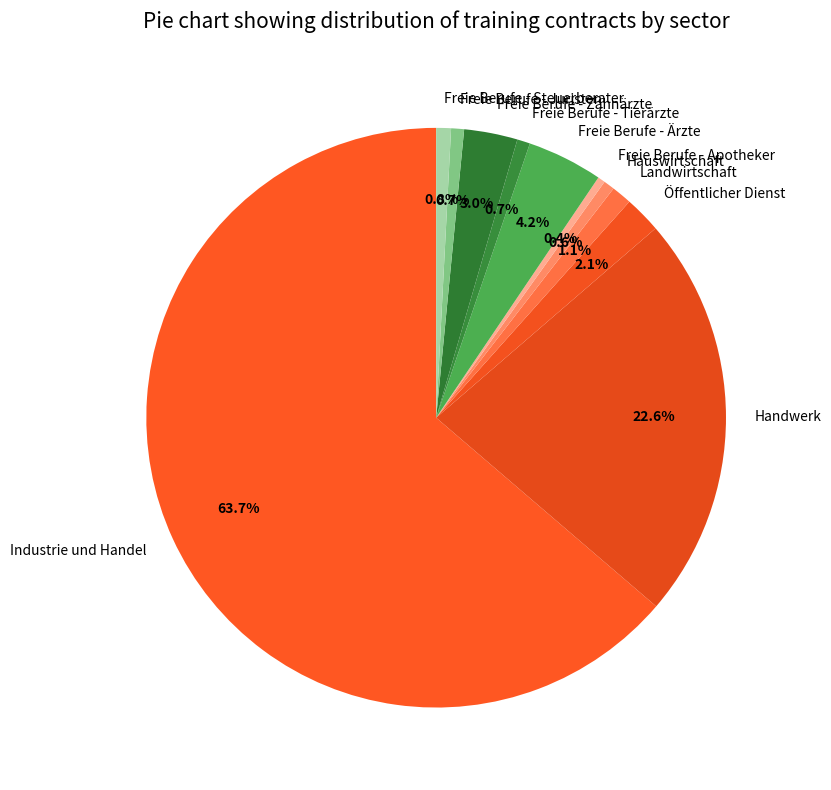

Is there a majority slice in this chart?

Yes